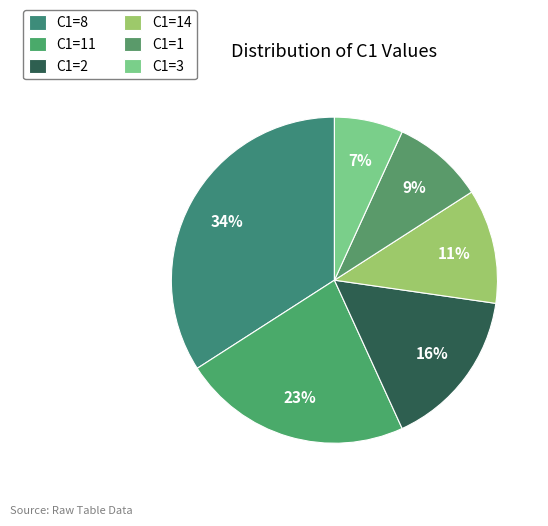

Which category has the biggest portion of the pie?

C1=8